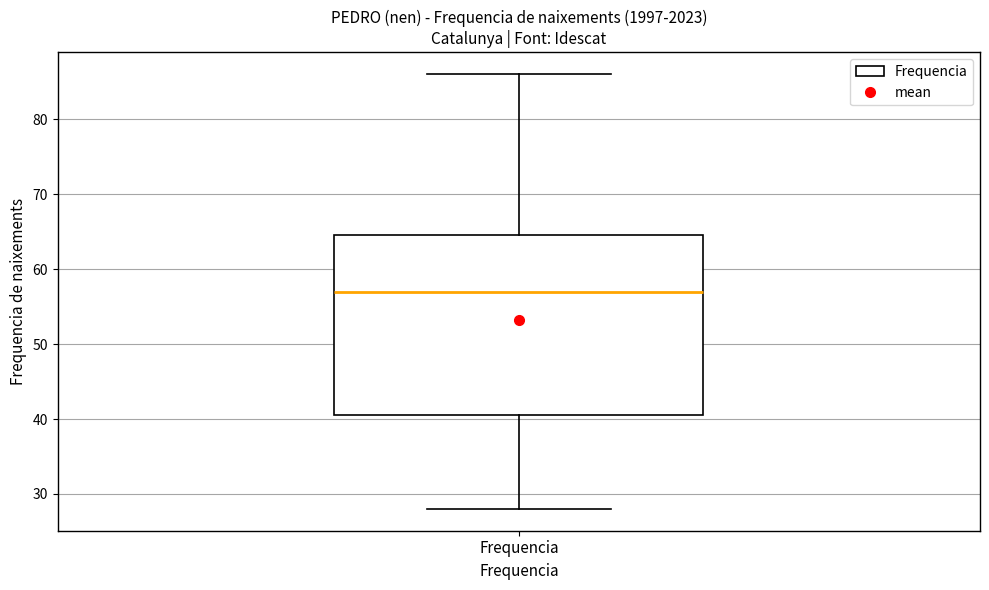

Read this box plot against the y-axis: the position of the median line, the range covered by the box, and the ends of both whiskers. The values are not printed on the chart, so give them approximately, as read against the axis.

median 57, box 41 to 65, whiskers 28 to 86